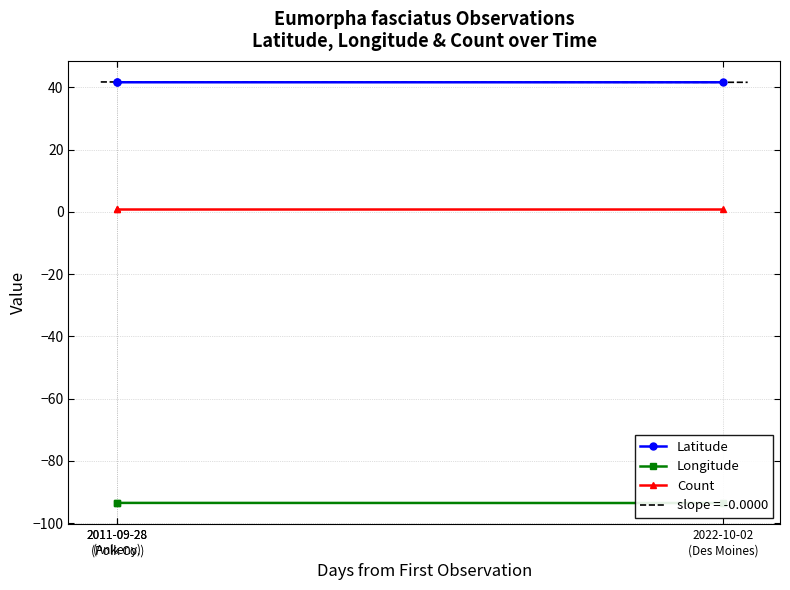

Between 2011-09-28
(Ankeny) and 2022-10-02
(Des Moines), which series saw the biggest shift?

Latitude